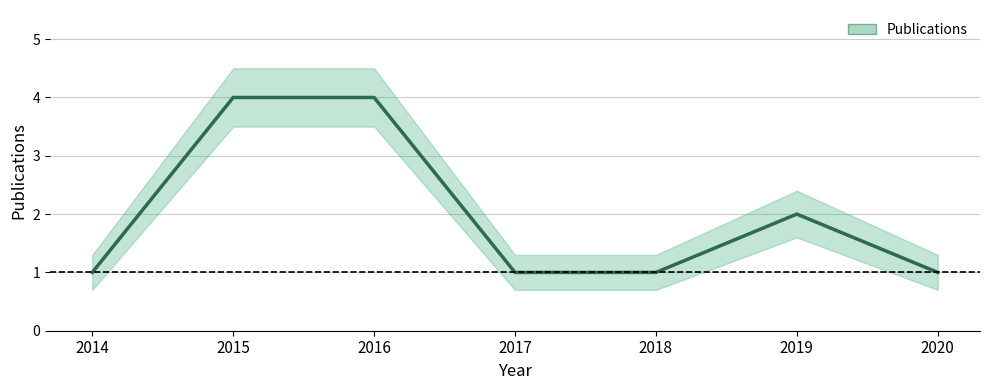

True or false: the data shows 4 at 2015.

True